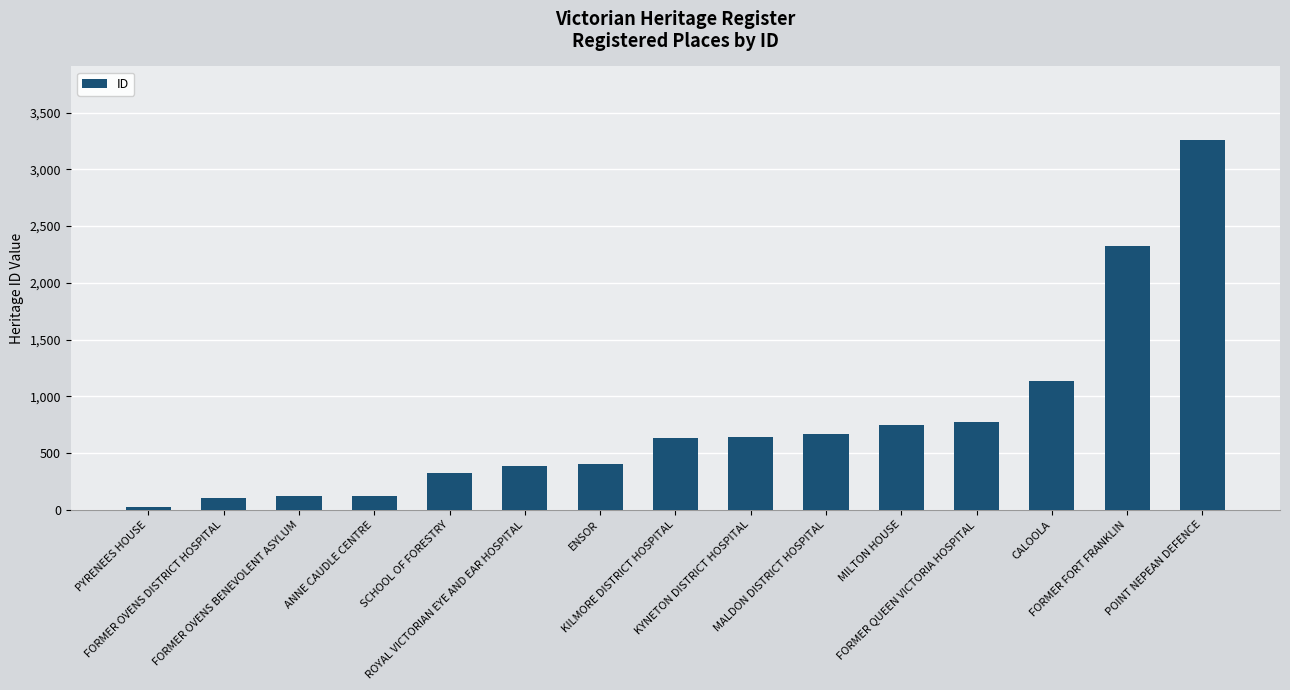

What position from the left is MALDON DISTRICT HOSPITAL?

10